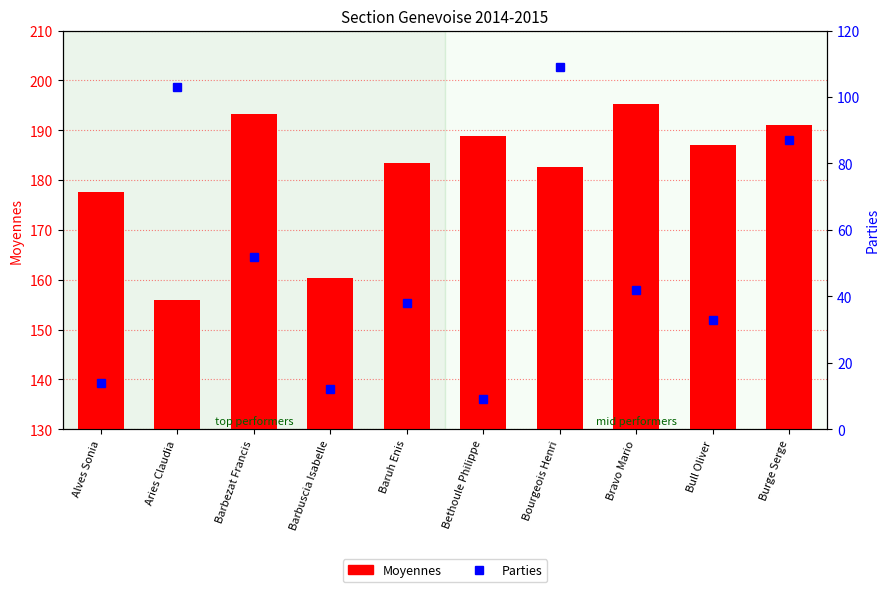

What is the average value of the Moyennes series?

181.6